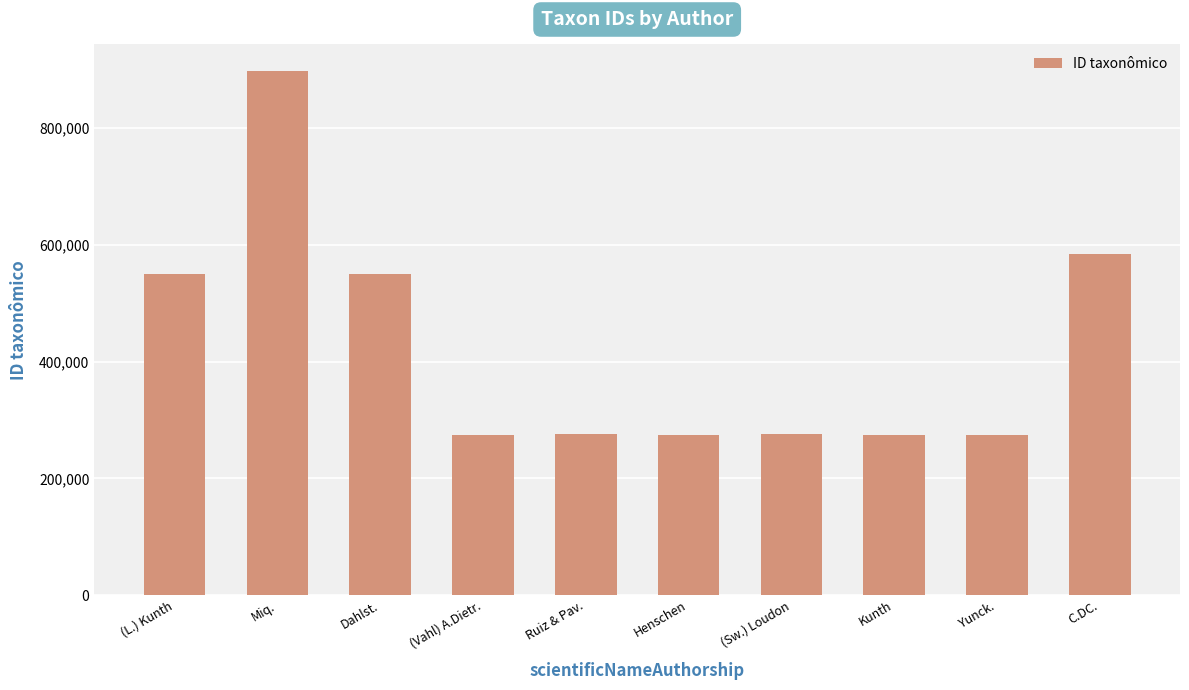

What is the greatest value displayed?

898475